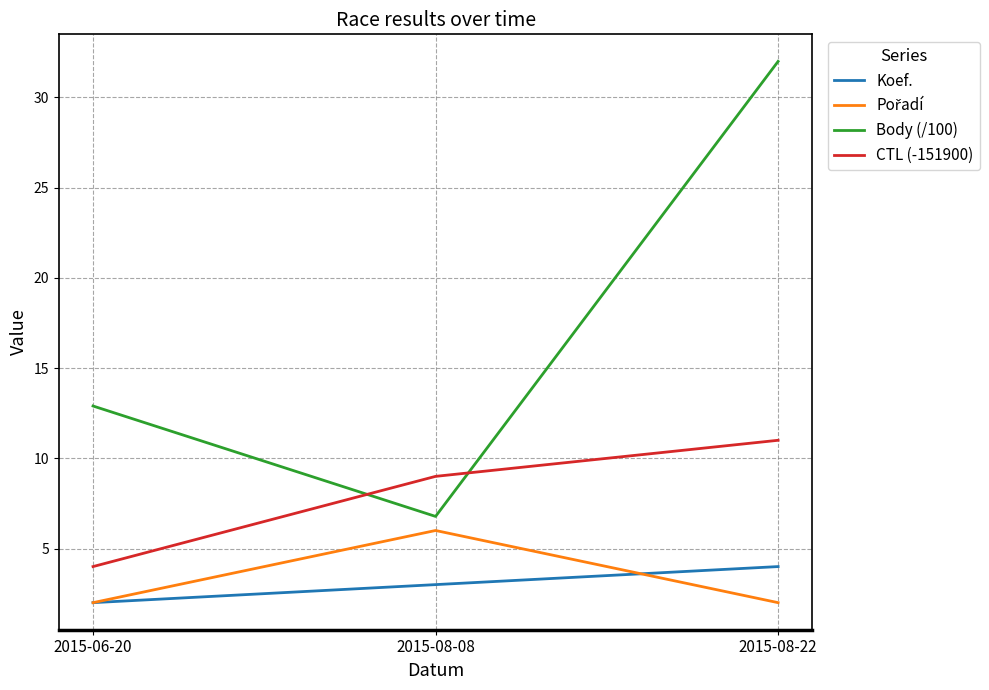

Rank the categories by CTL (-151900) value from lowest to highest.

2015-06-20, 2015-08-08, 2015-08-22